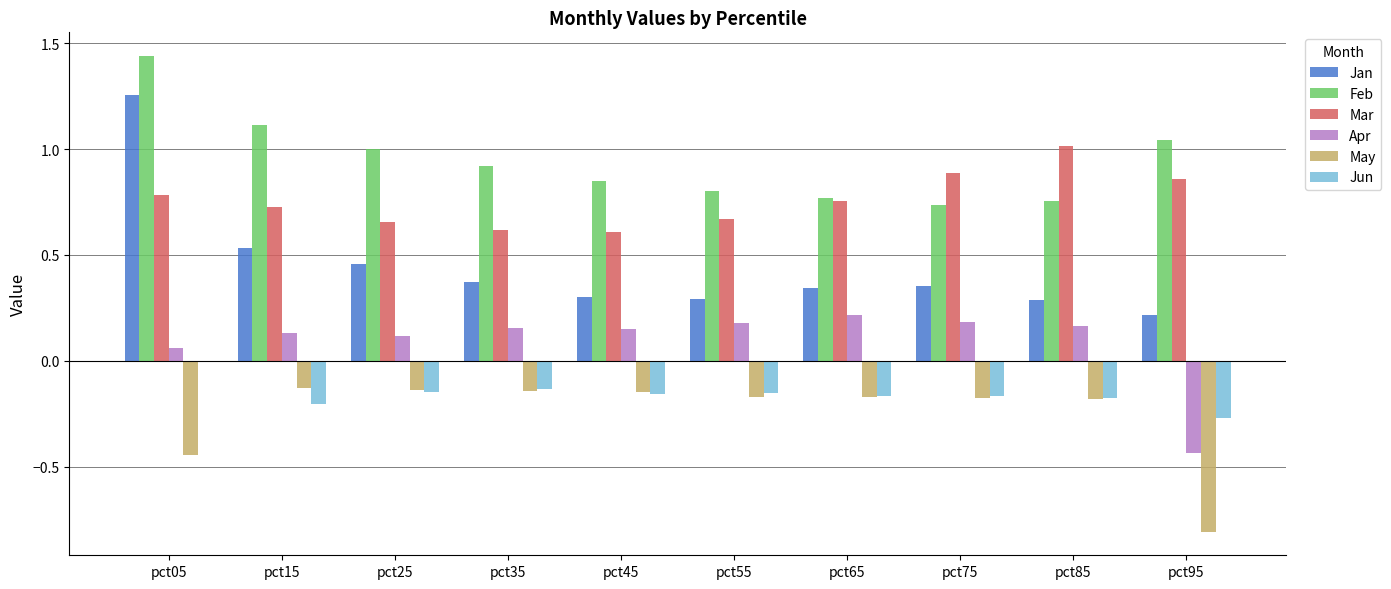

Is the value of Feb at pct35 greater than the value of Jun at pct45?

Yes